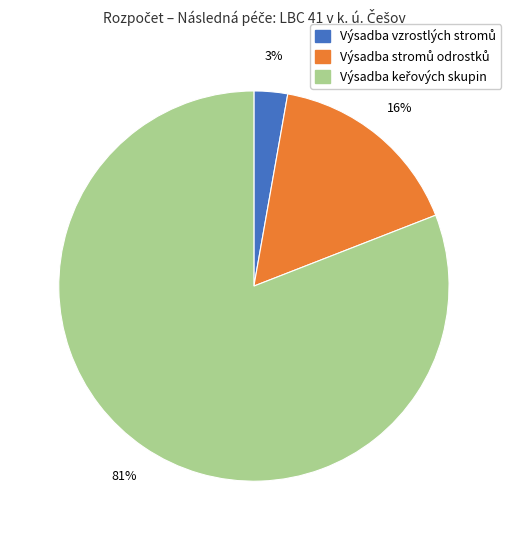

How many segments does this pie chart have?

3